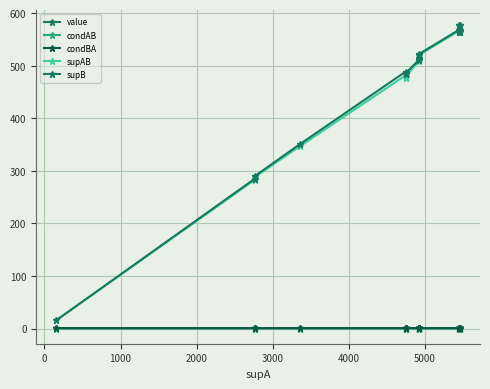

True or false: supAB has more than 2 points higher than both neighbors.

True